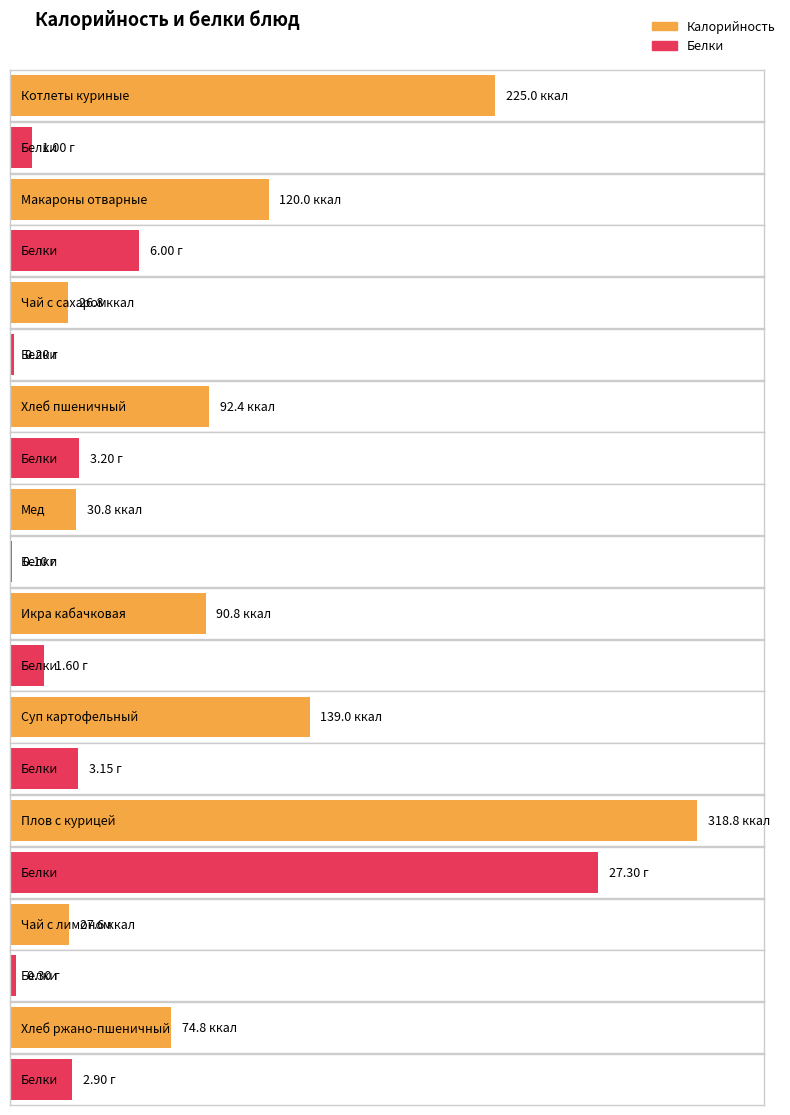

Which series has the largest range (max minus min)?

Калорийность